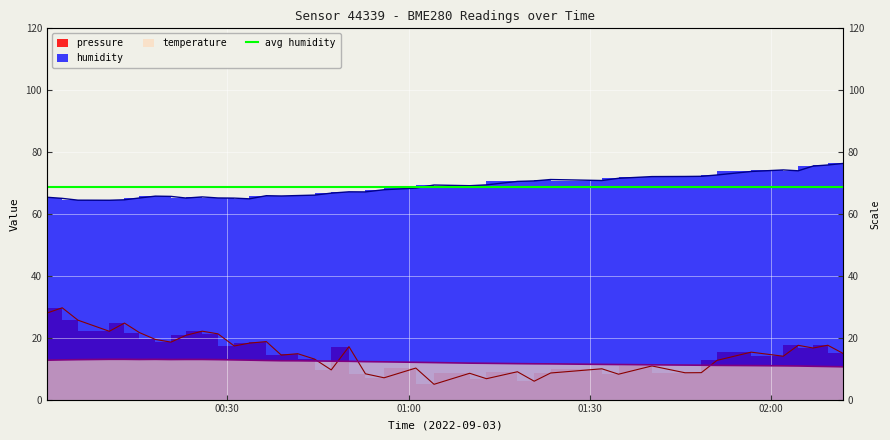

Reading left to right, list all the values displayed in this chart.

pressure: 28.0	29.7	25.7	22.1	24.7	21.7	19.4	18.6	20.8	22.1	21.2	17.3	18.2	18.8	14.4	14.8	13.1	9.6	17.1	8.3	7.0	10.2	4.9	8.5	6.8	9.0	5.9	8.6	10.0	8.2	10.9	8.7	8.7	12.7	15.3	14.0	17.5	16.7	17.6	14.9
humidity: 65.4	65.0	64.5	64.4	64.6	65.2	65.8	65.7	65.1	65.5	65.2	65.1	64.9	65.9	65.8	66.0	66.1	66.7	67.2	67.1	67.8	68.3	69.3	69.1	69.4	70.5	70.7	71.1	70.8	71.5	72.1	72.1	72.2	72.6	73.7	74.2	74.0	75.5	75.8	76.3
temperature: 12.7	12.8	12.9	13.0	13.0	13.0	13.0	12.9	13.0	13.0	12.9	12.8	12.8	12.6	12.6	12.5	12.5	12.4	12.4	12.3	12.2	12.1	12.0	11.8	11.7	11.6	11.6	11.5	11.4	11.3	11.2	11.2	11.1	11.1	11.0	10.9	10.9	10.8	10.7	10.6